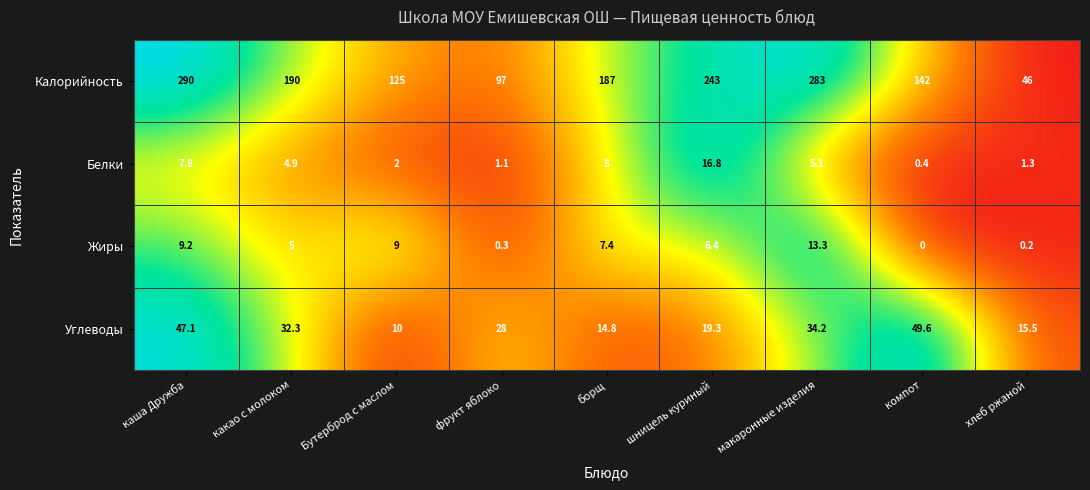

Which series changed the most between Бутерброд с маслом and макаронные изделия?

Калорийность